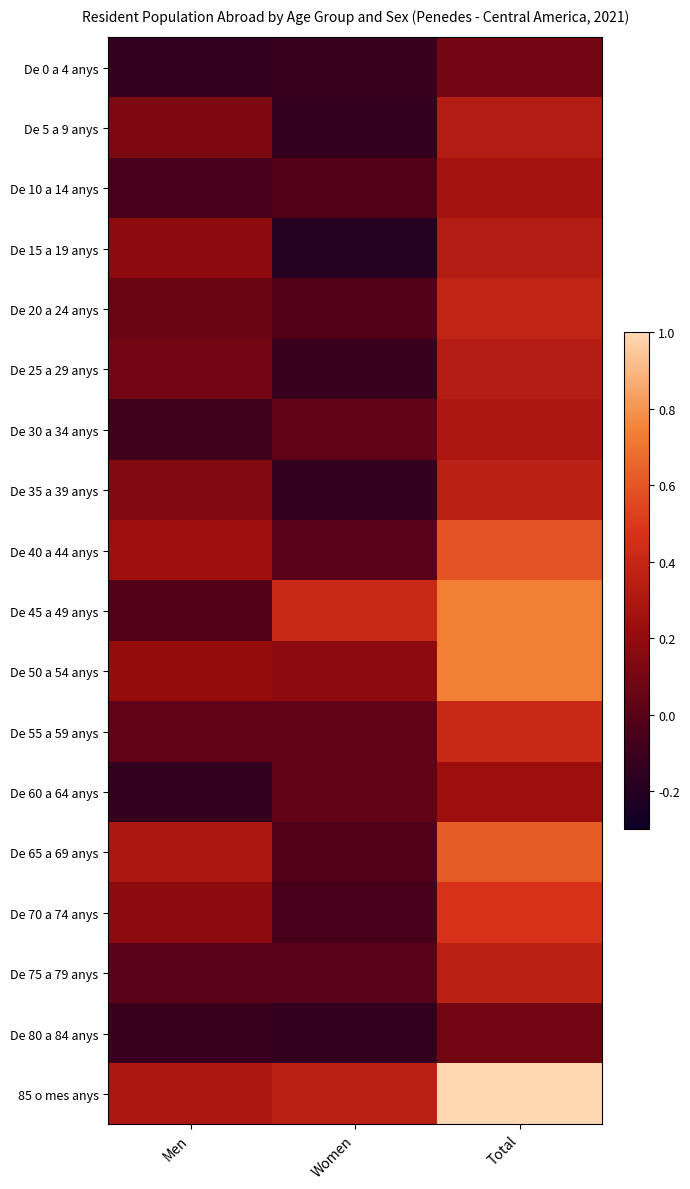

What is the greatest value displayed?

1.0